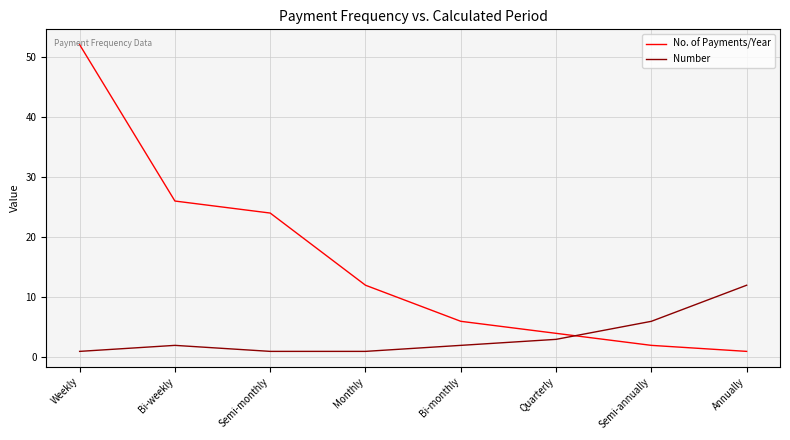

Reading left to right, transcribe all the data shown in this chart.

No. of Payments/Year: 52	26	24	12	6	4	2	1
Number: 1	2	1	1	2	3	6	12